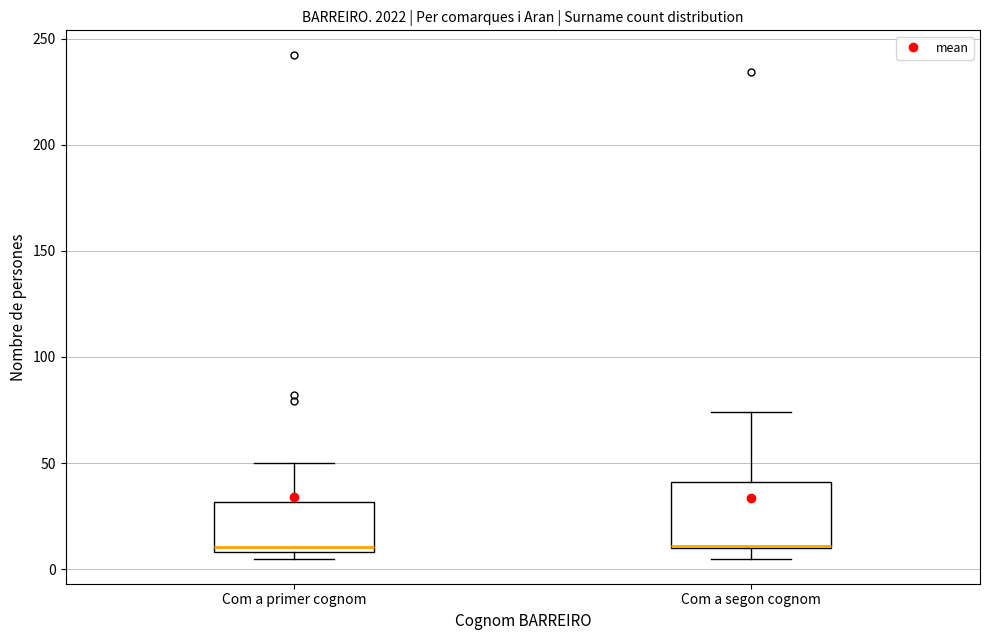

Where is the lower edge of the box for Com a primer cognom on the y-axis? The values are not printed on the chart, so give them approximately, as read against the axis.

10